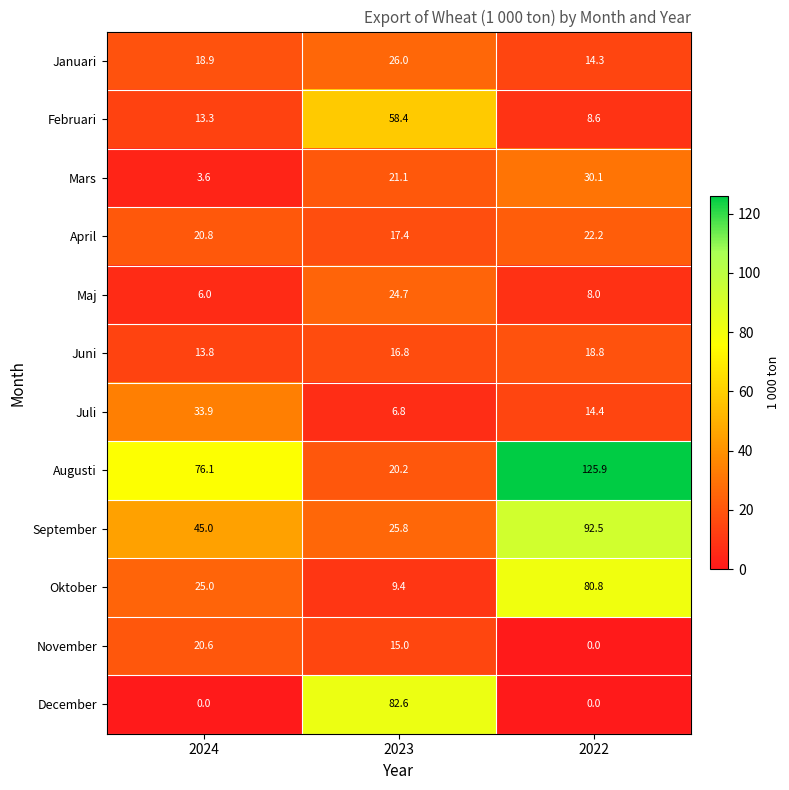

What is the lowest value of the April series?

17.4